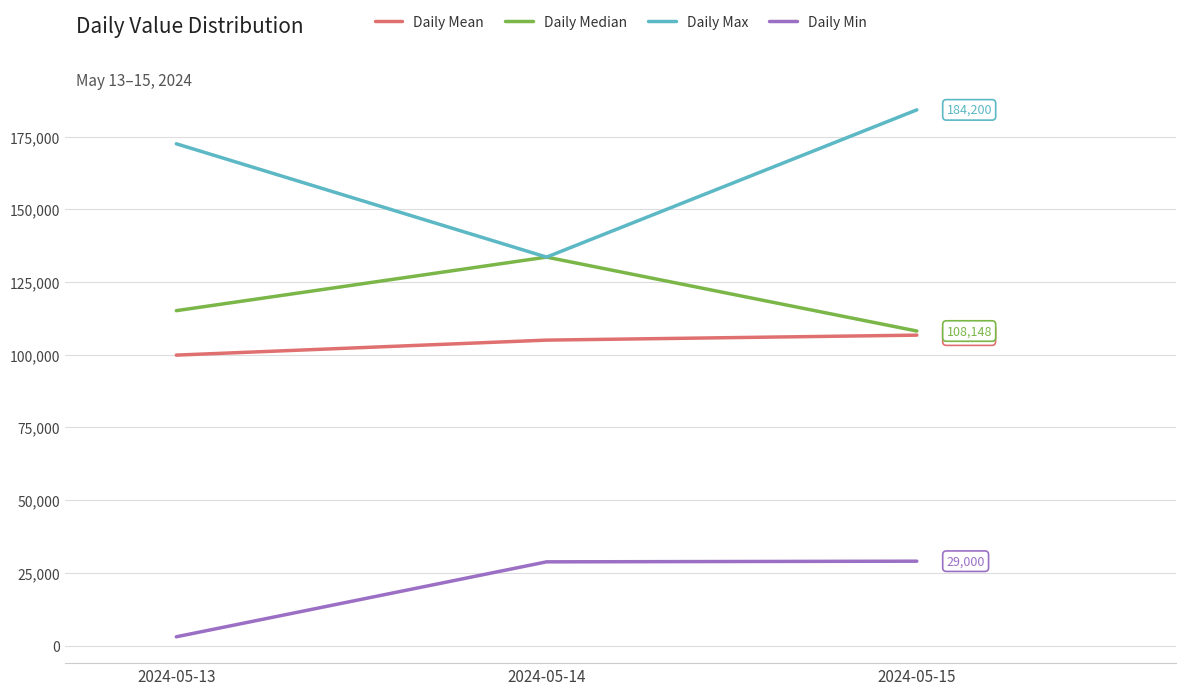

What is the total value across all series at 2024-05-15?

428077.6